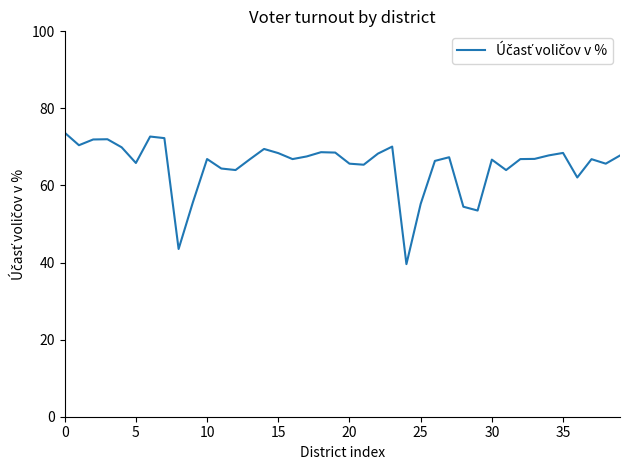

What is the difference between the maximum and minimum values?

34.1